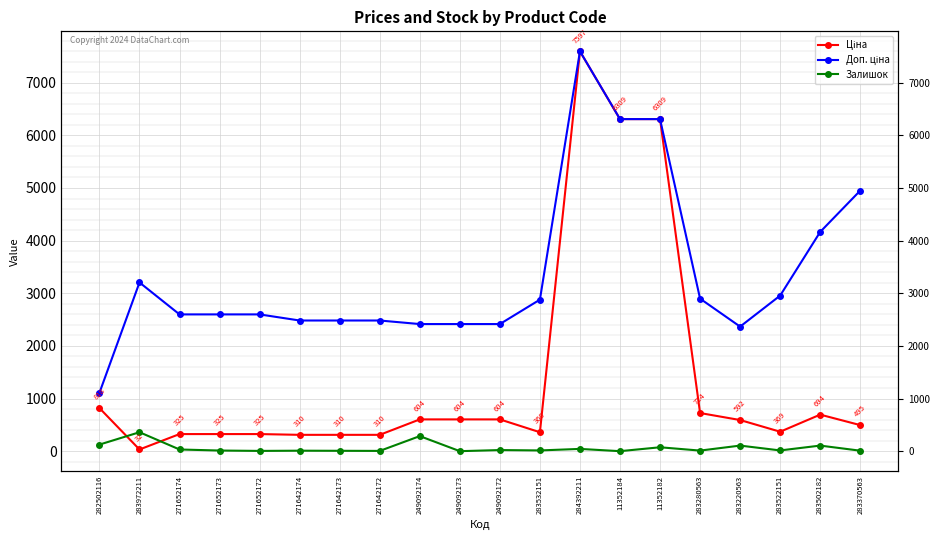

Reading left to right, list all the values displayed in this chart.

Ціна: 818.5	32.0	324.8	324.8	324.8	310.3	310.3	310.3	603.7	603.7	603.7	359.9	7596.5	6308.8	6308.8	724.5	591.6	369.5	694.3	495.0
Доп. ціна: 1109.2	3205.0	2598.3	2598.3	2598.3	2482.4	2482.4	2482.4	2414.8	2414.8	2414.8	2878.8	7596.5	6308.8	6308.8	2897.8	2366.5	2955.8	4165.6	4950.4
Залишок: 125.0	360.0	32.0	12.0	5.0	9.0	7.0	5.0	286.0	0.0	21.0	14.0	43.0	0.0	74.0	11.0	106.0	14.0	106.0	9.0